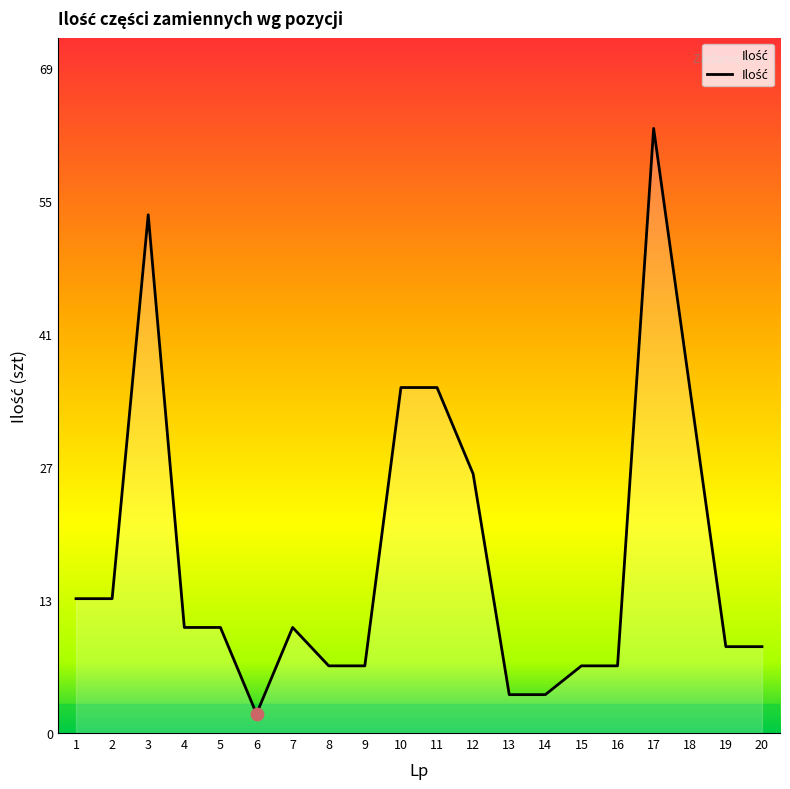

Approximately how many times larger is the value at 16 compared to 6?

3.5